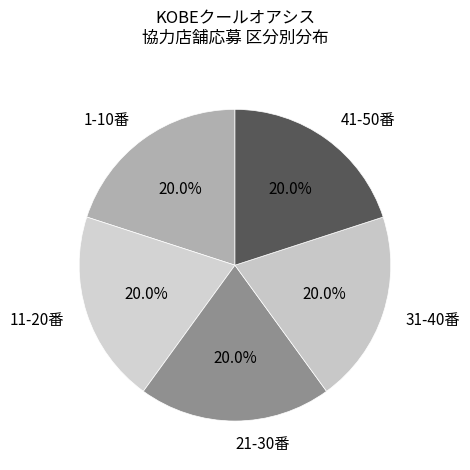

What portion of the pie excludes 1-10番?

80.0%